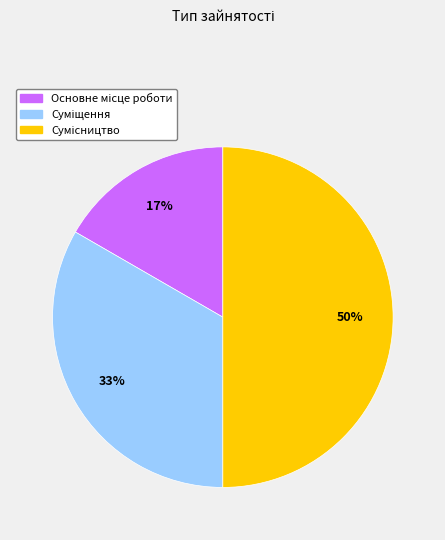

To the nearest percent, what is the average slice percentage?

33%